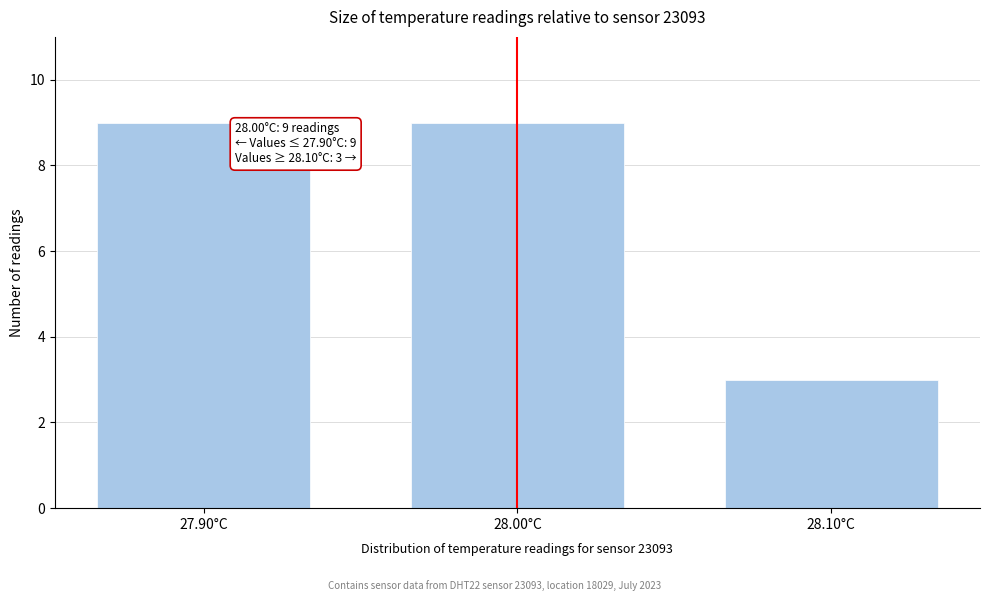

Reading left to right, extract all data points from this chart.

9	9	3